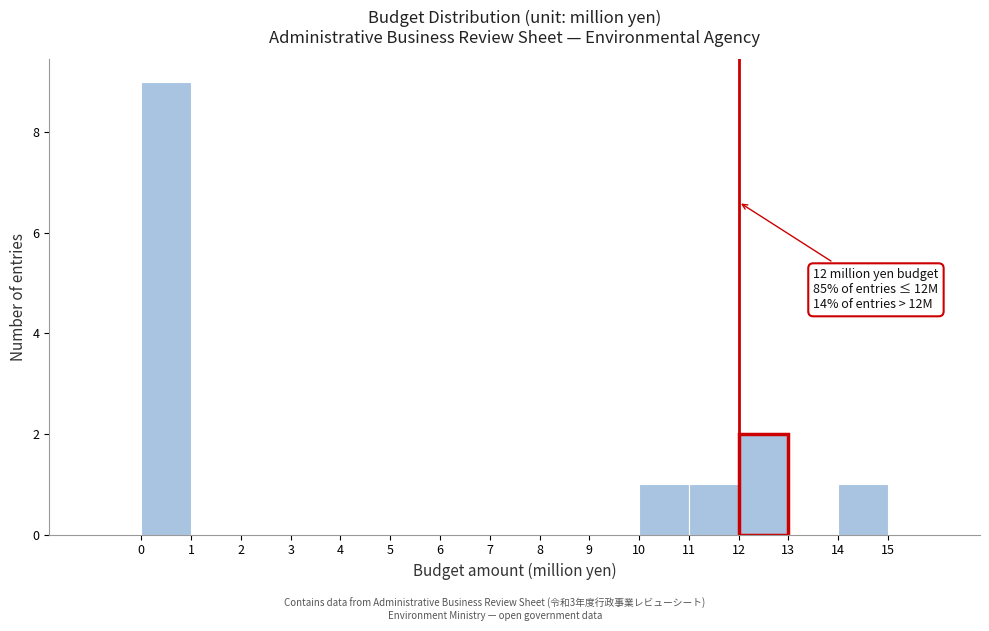

Which range on the x-axis has the tallest bar?

0 to 1